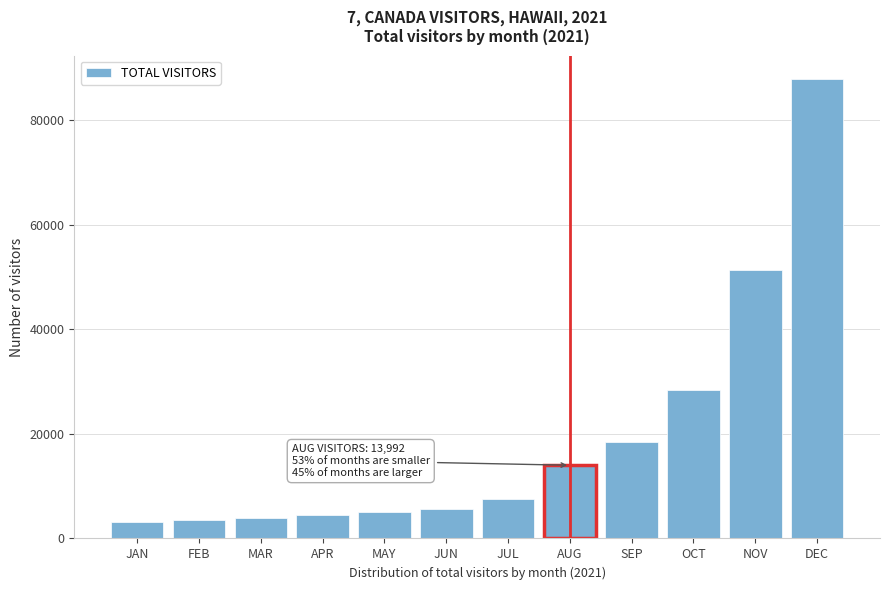

Which has a higher value, DEC or JAN?

DEC